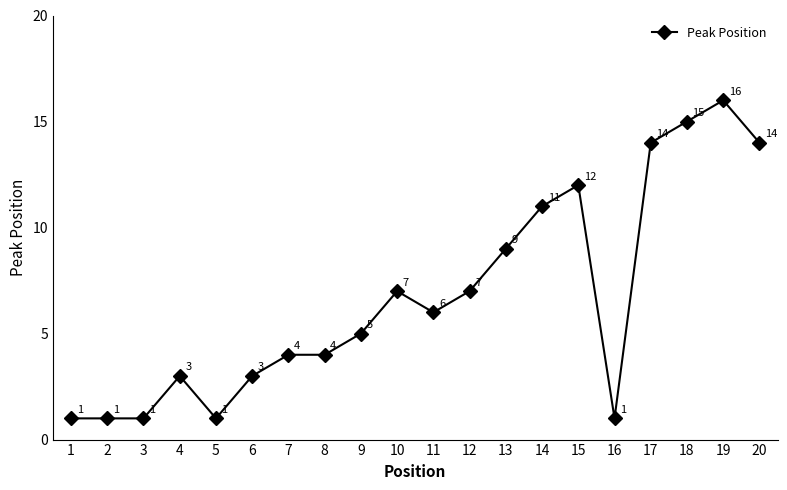

What is the sum of all values?

135